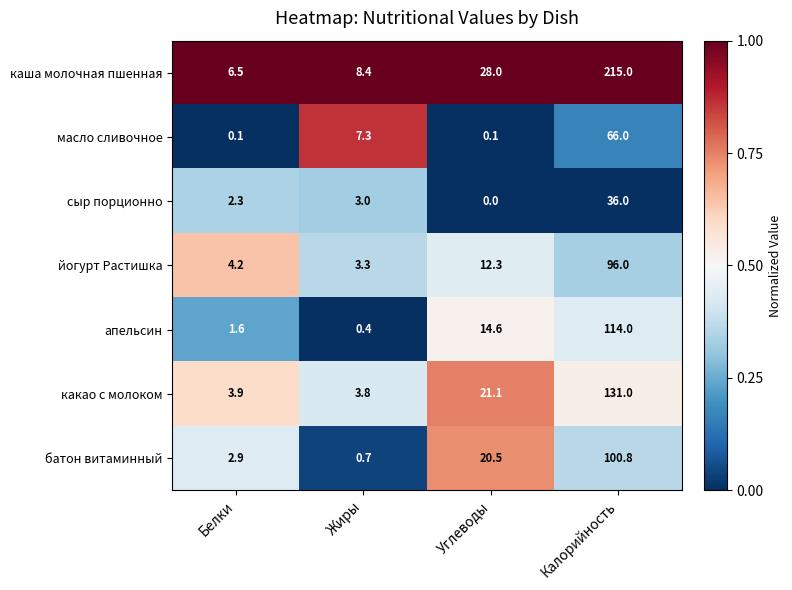

Read the какао с молоком value at Углеводы.

21.1